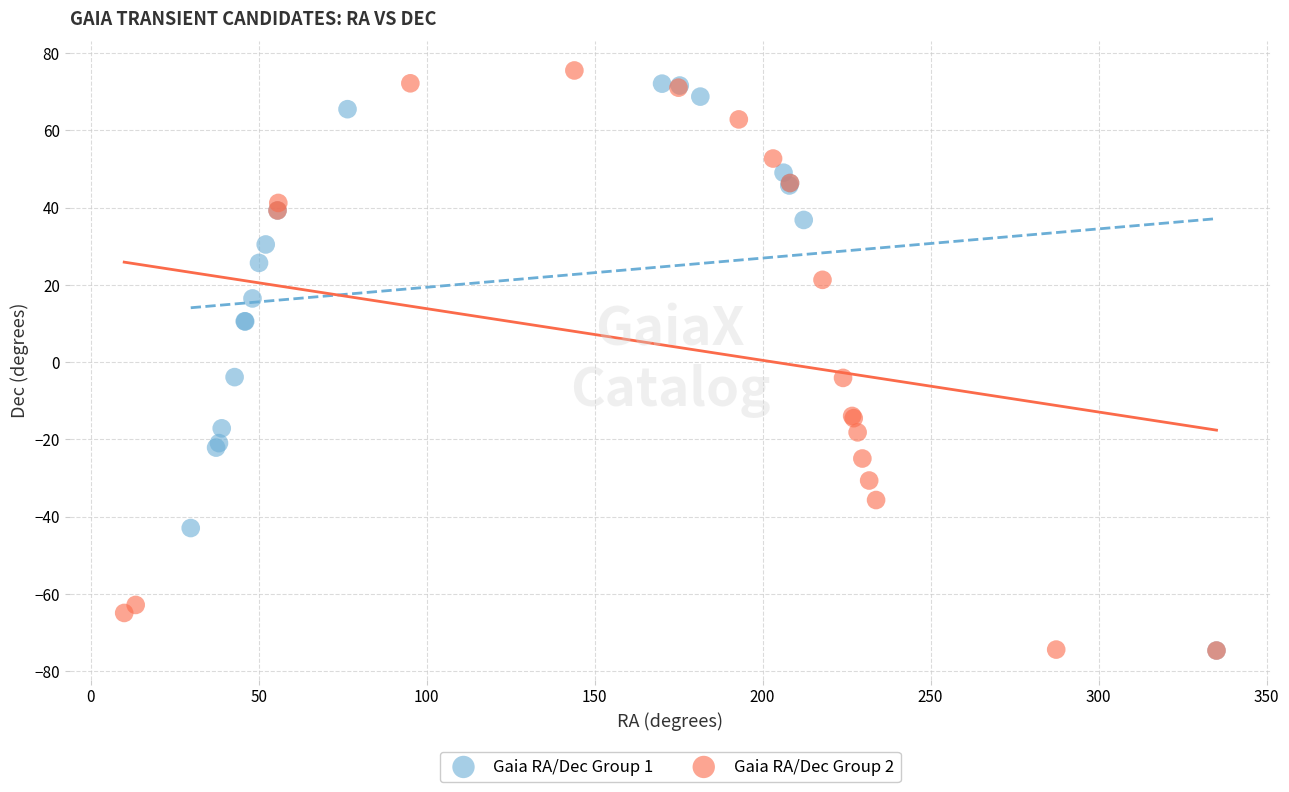

What are all the series names shown in the legend?

Gaia RA/Dec Group 1, Gaia RA/Dec Group 2